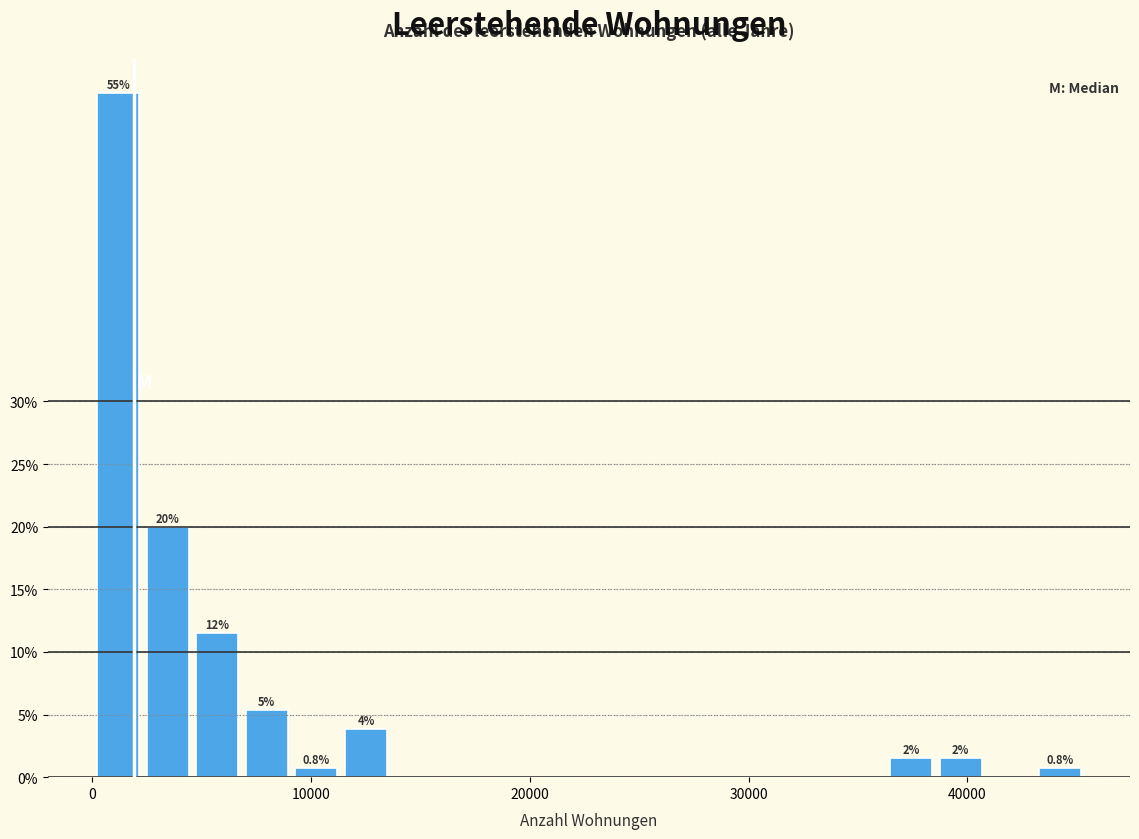

Read against the x-axis, roughly where is the centre of the tallest bar?

1000